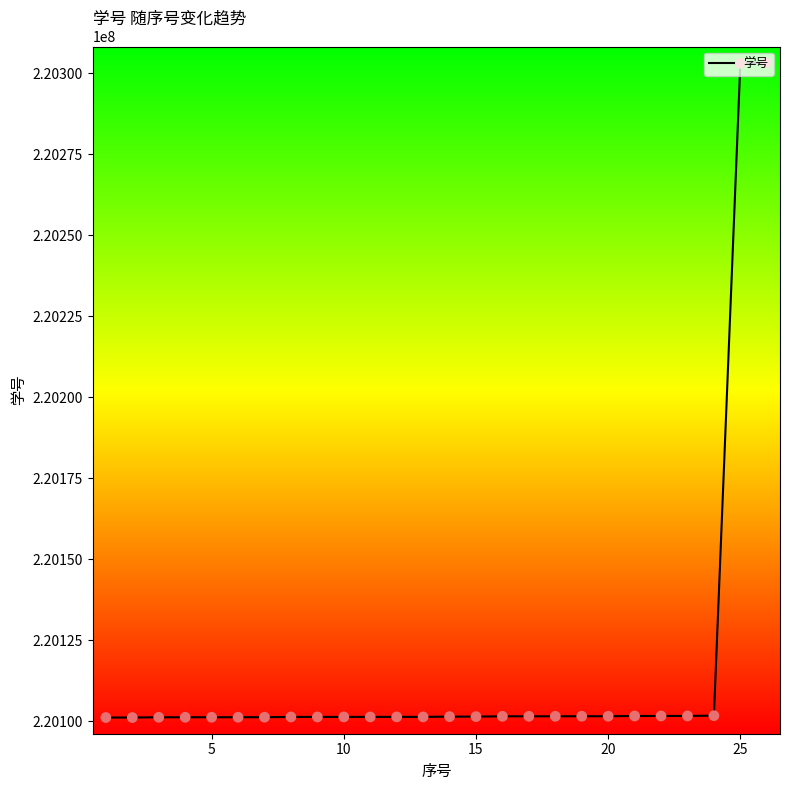

What is the greatest value displayed?

220303305